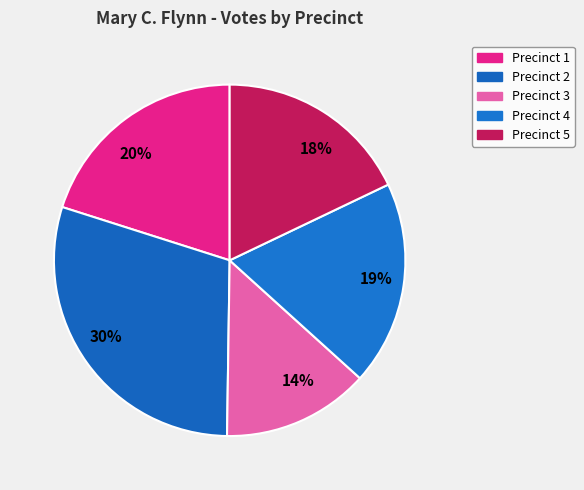

Which slice is the smallest?

Precinct 3